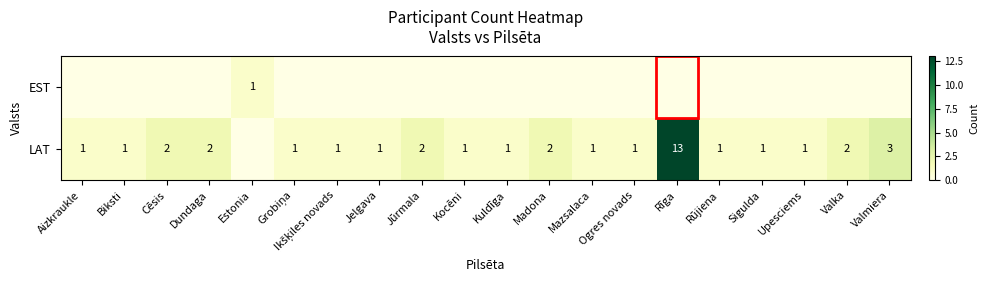

How many distinct data groups are displayed?

2